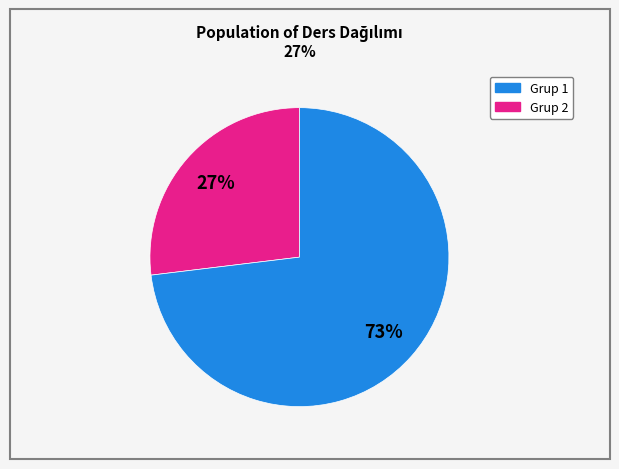

How many slices are in this pie chart?

2